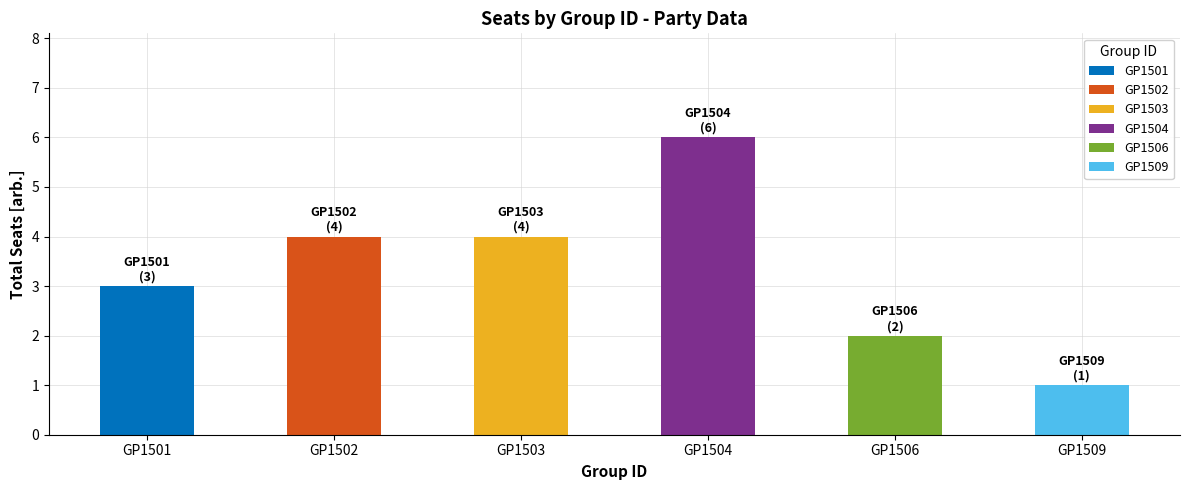

Reading right to left, list all the values displayed in this chart.

GP1509=1	GP1506=2	GP1504=6	GP1503=4	GP1502=4	GP1501=3